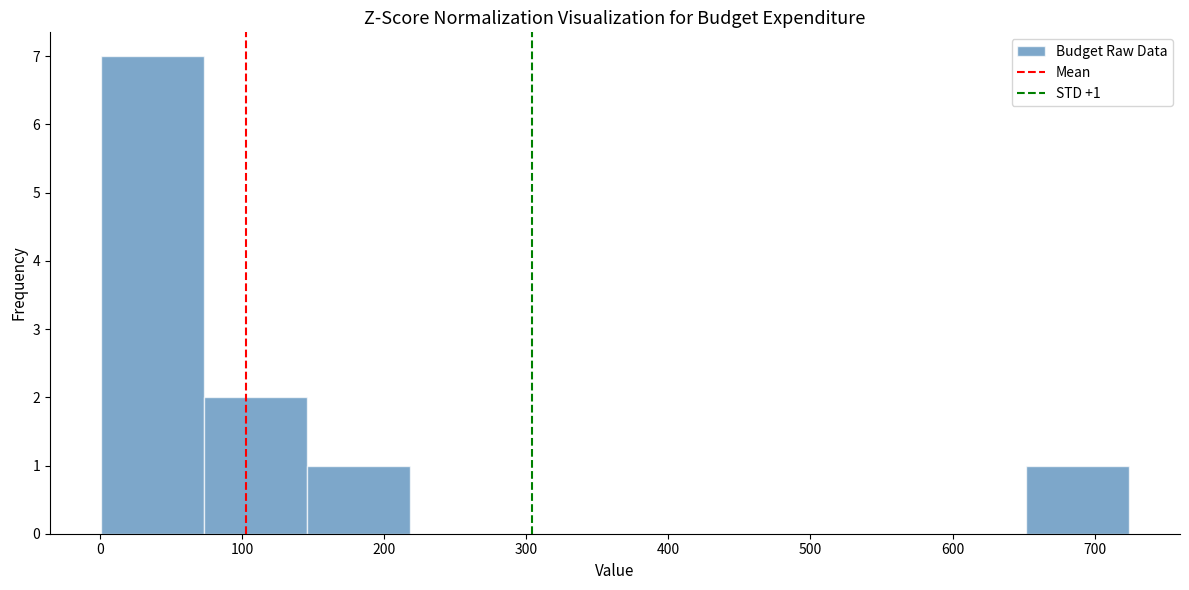

Which range on the x-axis has the tallest bar?

0 to 70